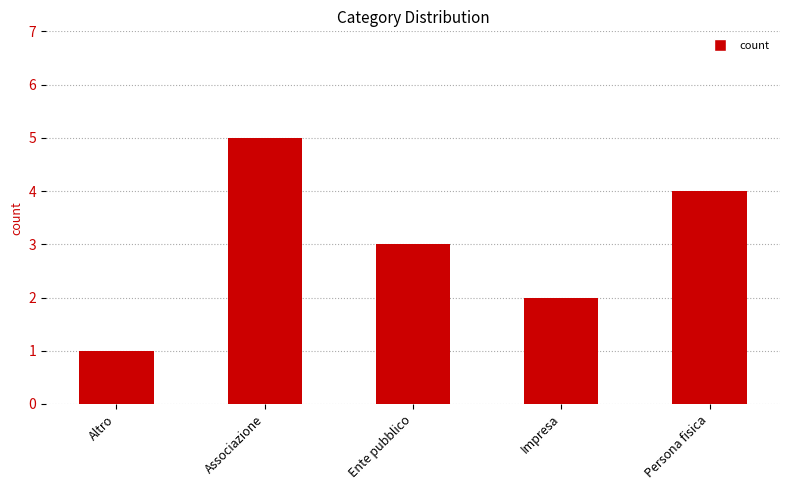

What is the label of the 4th bar from the right?

Associazione